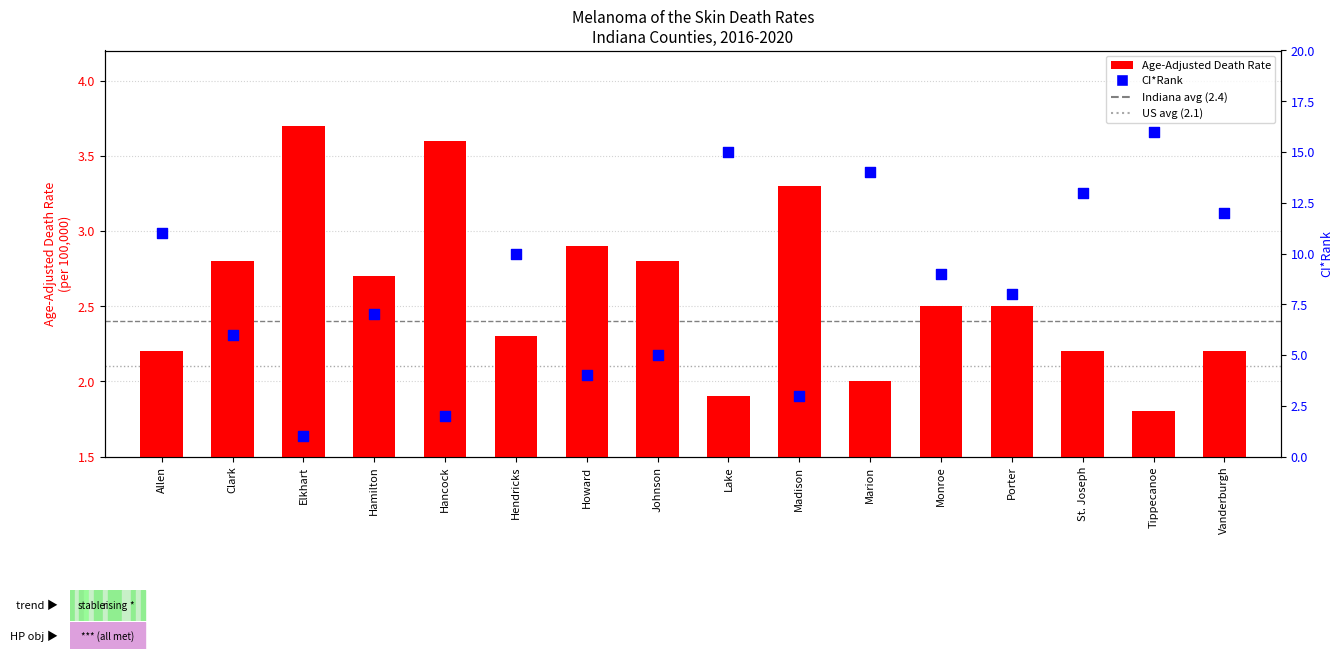

At how many categories does at least one series exceed 12?

4